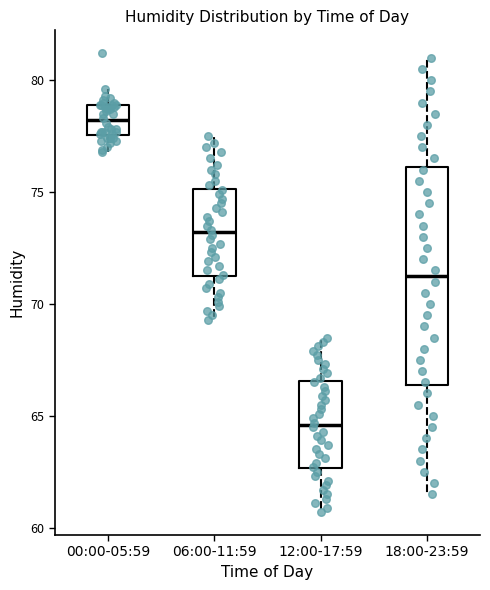

Reading left to right, read every box against the y-axis: the position of its median line, the range the box covers, and the ends of its whiskers. The values are not printed on the chart, so give them approximately, as read against the axis.

00:00-05:59: median 78.0, box 77.5 to 79.0, whiskers 77.0 to 79.5
06:00-11:59: median 73.0, box 71.5 to 75.0, whiskers 69.5 to 77.5
12:00-17:59: median 64.5, box 62.5 to 66.5, whiskers 60.5 to 68.5
18:00-23:59: median 71.5, box 66.5 to 76.0, whiskers 61.5 to 81.0